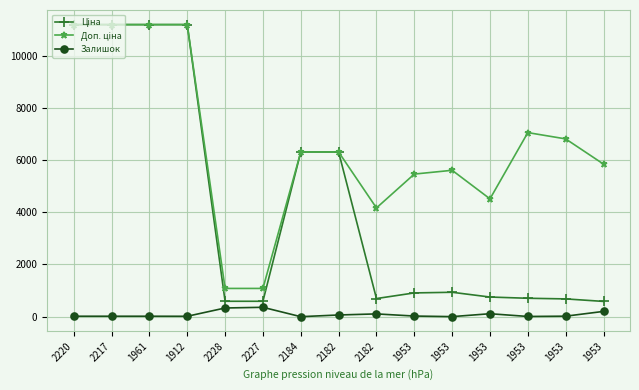

At how many categories does at least one series exceed 9234?

4